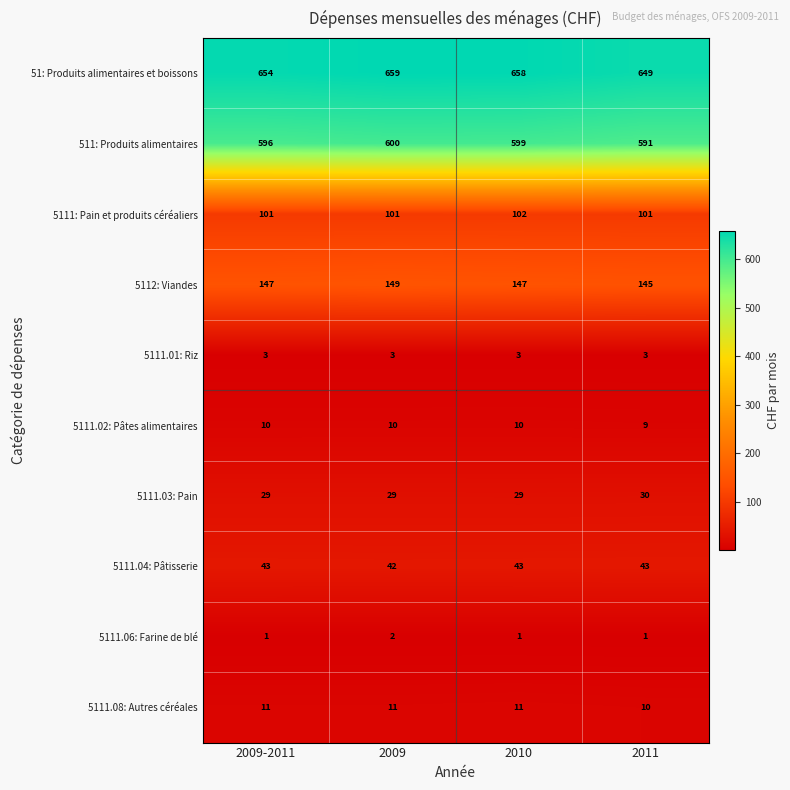

Rank the series by their maximum value, from highest to lowest.

51: Produits alimentaires et boissons, 511: Produits alimentaires, 5112: Viandes, 5111: Pain et produits céréaliers, 5111.04: Pâtisserie, 5111.03: Pain, 5111.08: Autres céréales, 5111.02: Pâtes alimentaires, 5111.01: Riz, 5111.06: Farine de blé